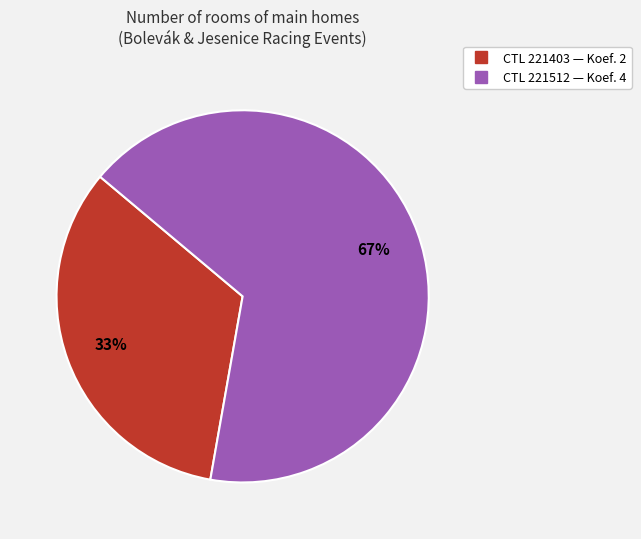

Does any single category account for the majority?

Yes